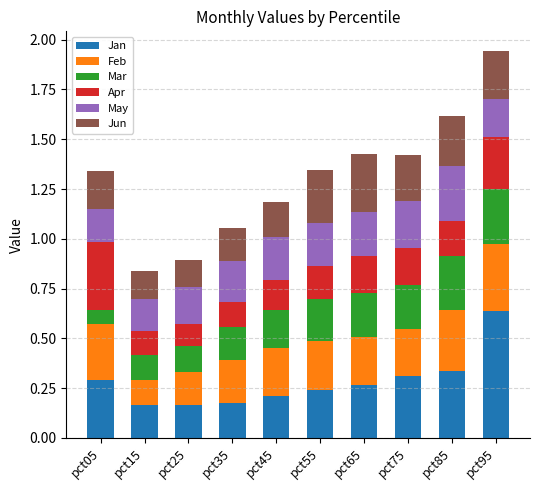

Count the Jan values in the range 0 to 1.

10